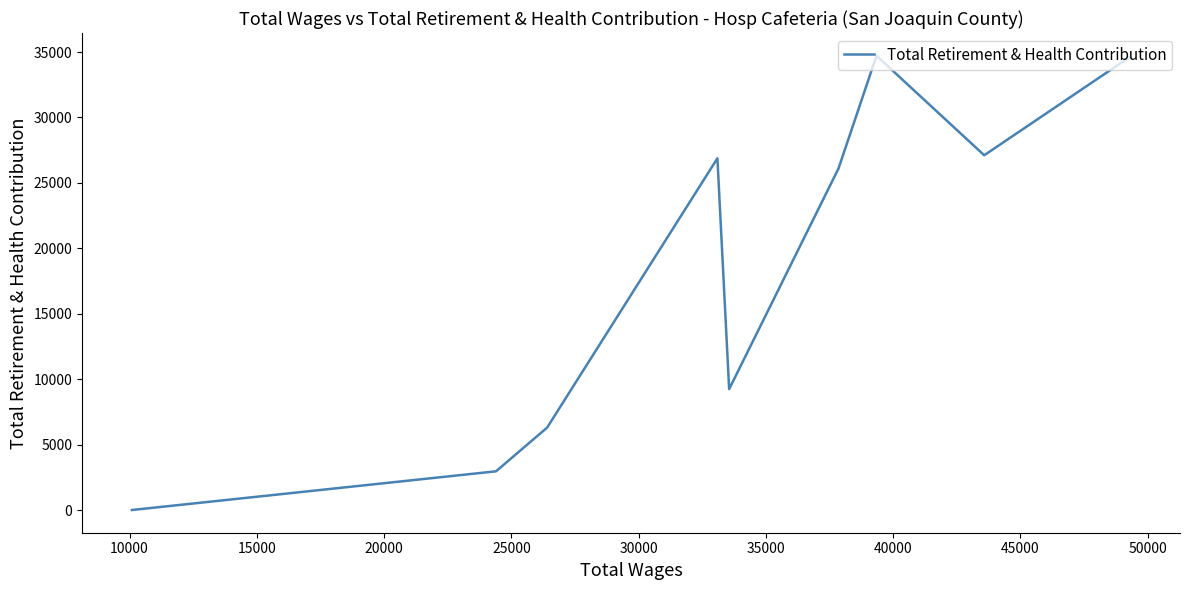

Approximately how many times larger is the value at 15000 compared to 10000?

1.3